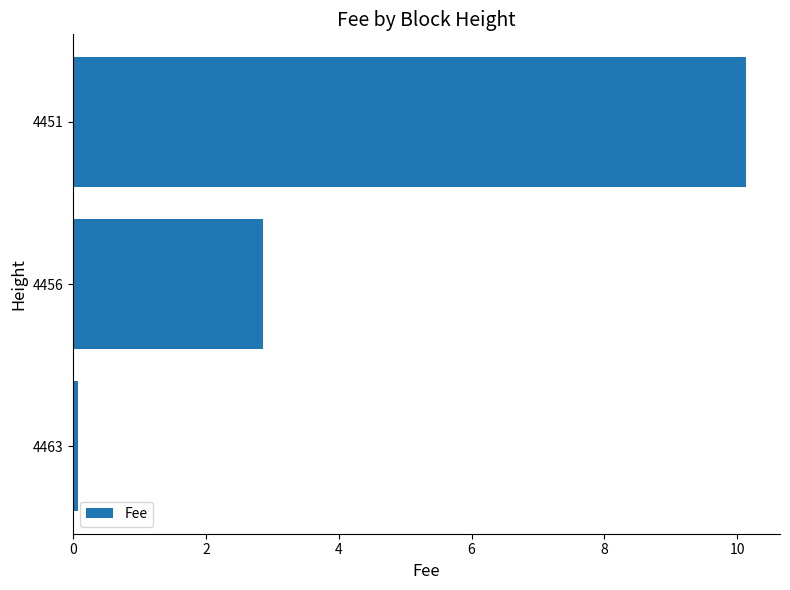

Which has a higher value, 4451 or 4456?

4451